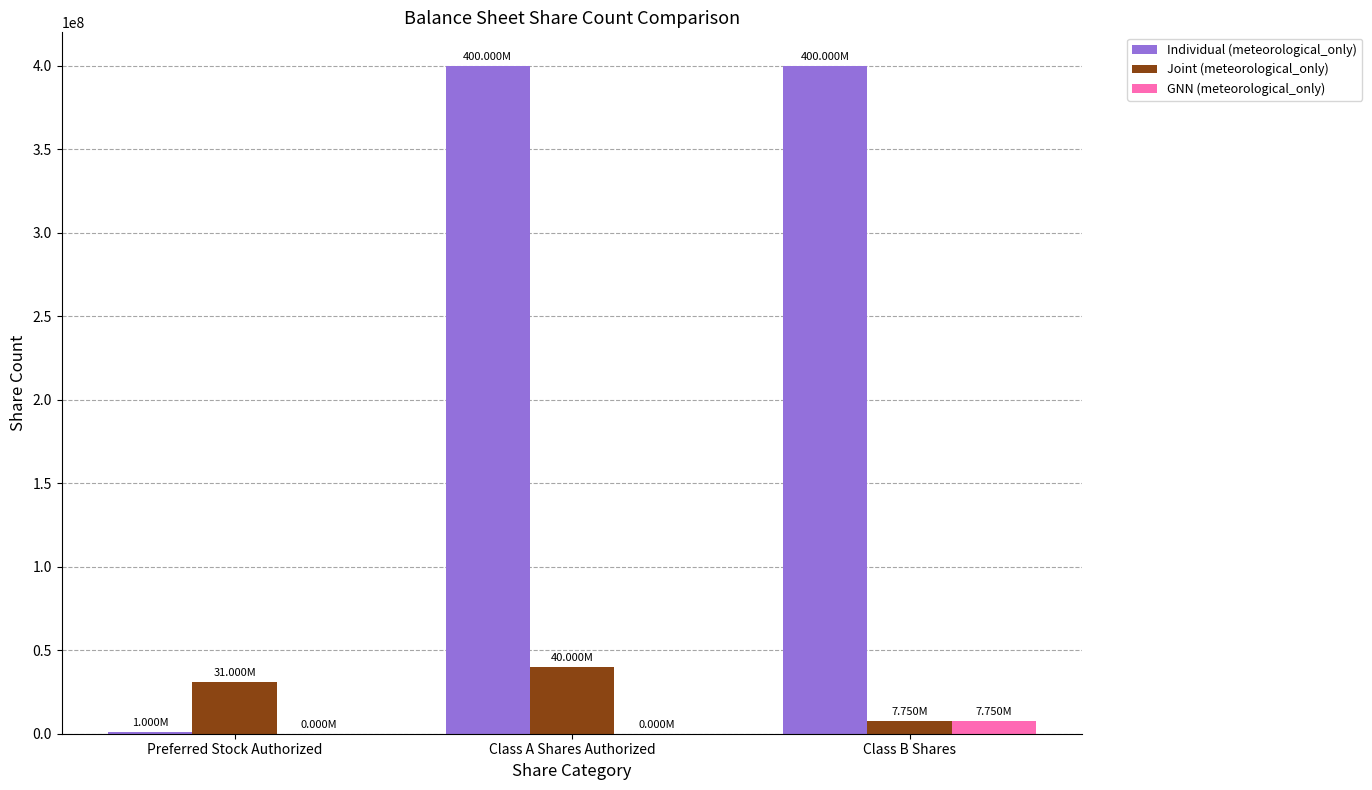

Which series changed the most between Class A Shares Authorized and Class B Shares?

Joint (meteorological_only)